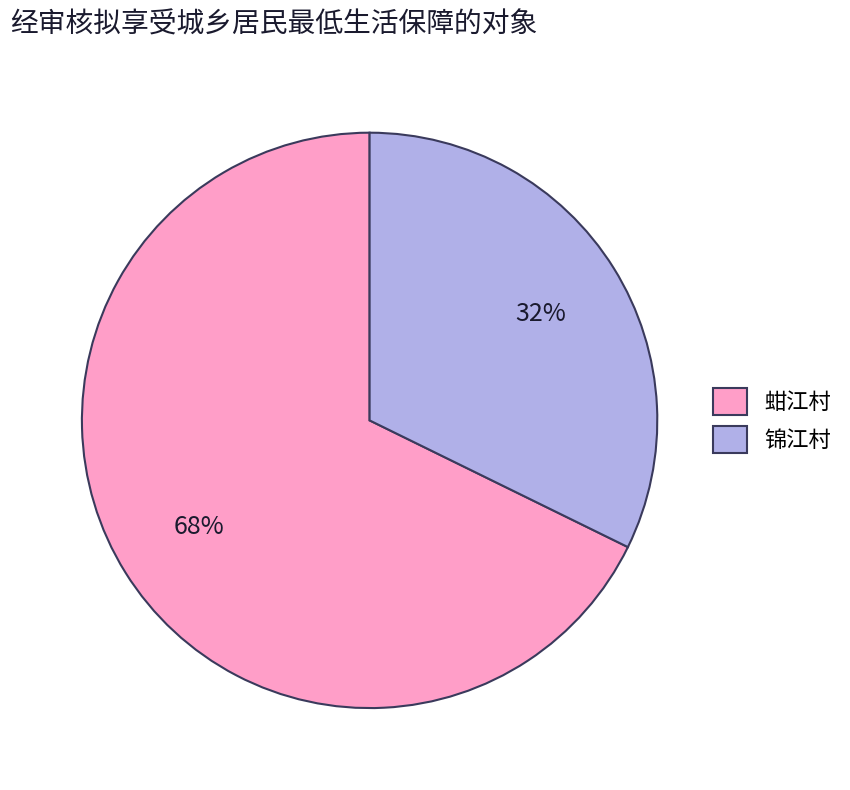

How many segments does this pie chart have?

2